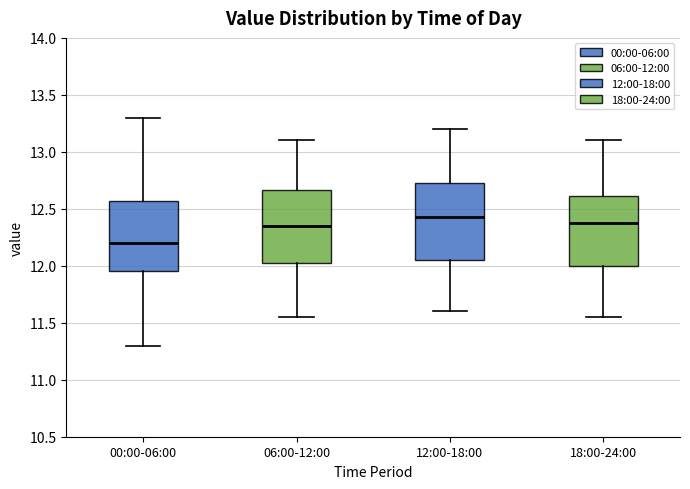

Reading left to right, transcribe this box plot: for each box, give where its median line is, the range the box spans, and where its two whiskers end, as read against the y-axis. The values are not printed on the chart, so give them approximately, as read against the axis.

00:00-06:00: median 12.20, box 11.95 to 12.55, whiskers 11.30 to 13.30
06:00-12:00: median 12.35, box 12.05 to 12.65, whiskers 11.55 to 13.10
12:00-18:00: median 12.45, box 12.05 to 12.75, whiskers 11.60 to 13.20
18:00-24:00: median 12.40, box 12.00 to 12.60, whiskers 11.55 to 13.10